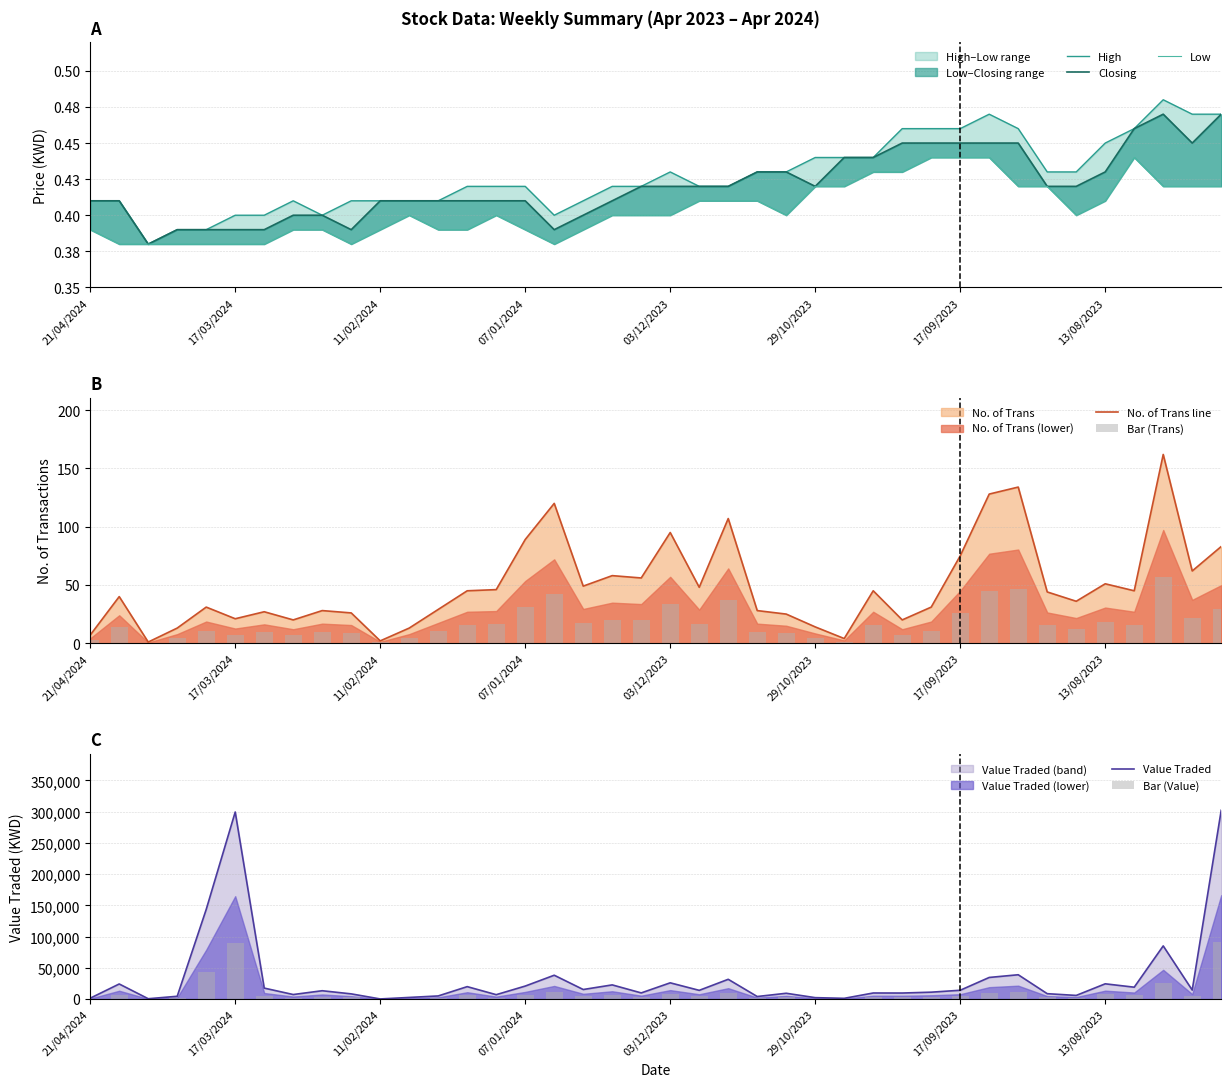

Rank the series at 03/12/2023 from lowest to highest value.

Low, Closing, High